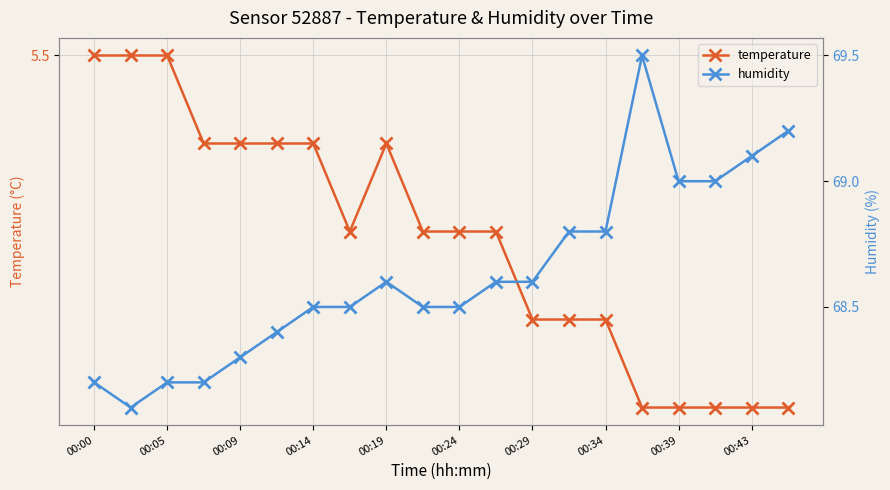

In humidity, how many points are higher than both neighbors (excluding endpoints)?

2